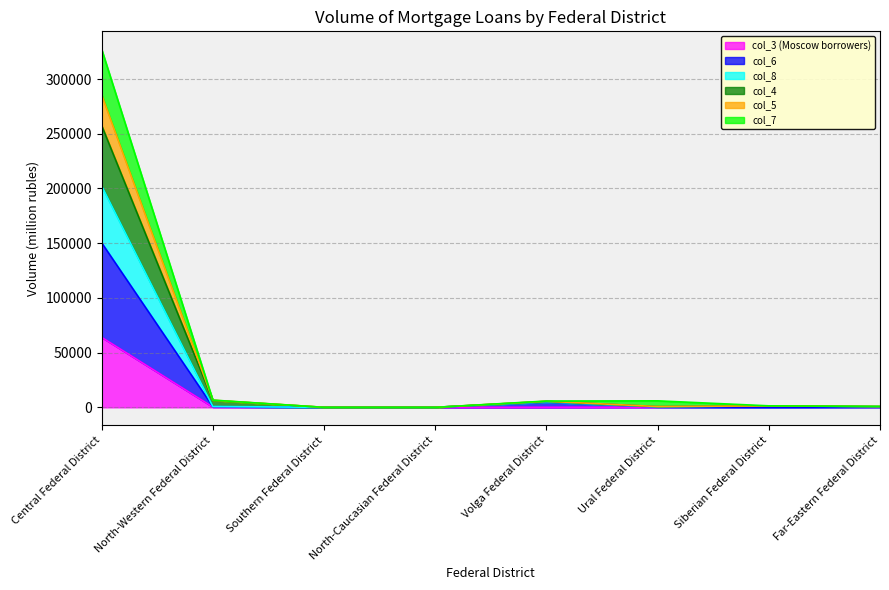

Reading left to right, what are all the values shown in this chart?

col_3: 63966	284	0	0	53	145	3	197
col_6: 150350	621	0	0	4736	315	15	272
col_8: 202277	761	0	0	4984	429	1361	556
col_4: 257563	6312	0	0	5425	665	1362	739
col_5: 285482	6512	0	0	5555	714	1362	747
col_7: 327230	6607	0	0	5740	5936	1362	851